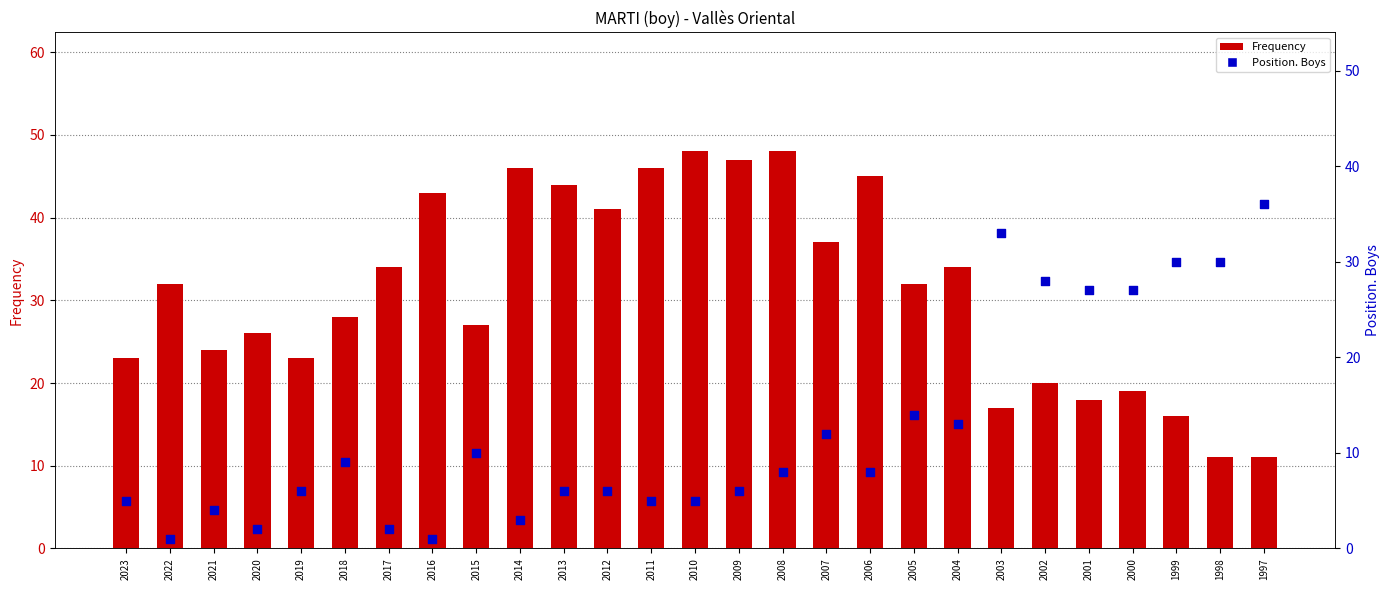

Which series contains the lowest Y value?

Position. Boys